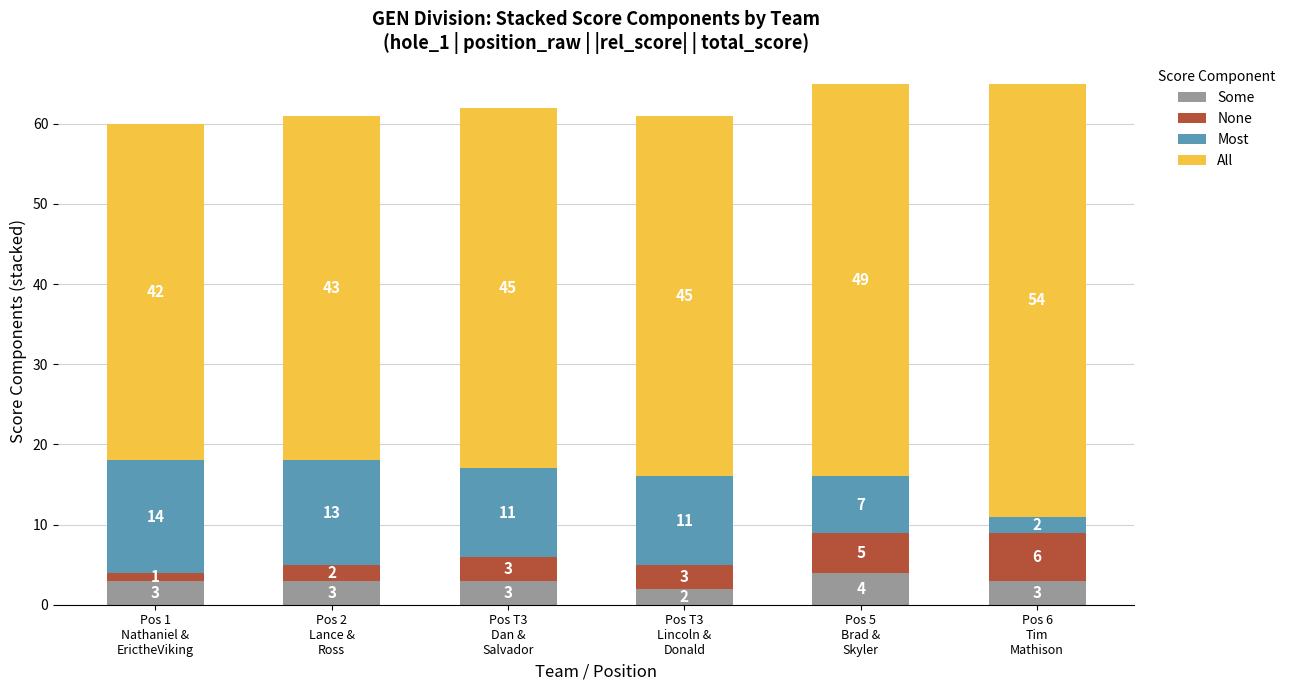

What is the average value of the Some series?

3